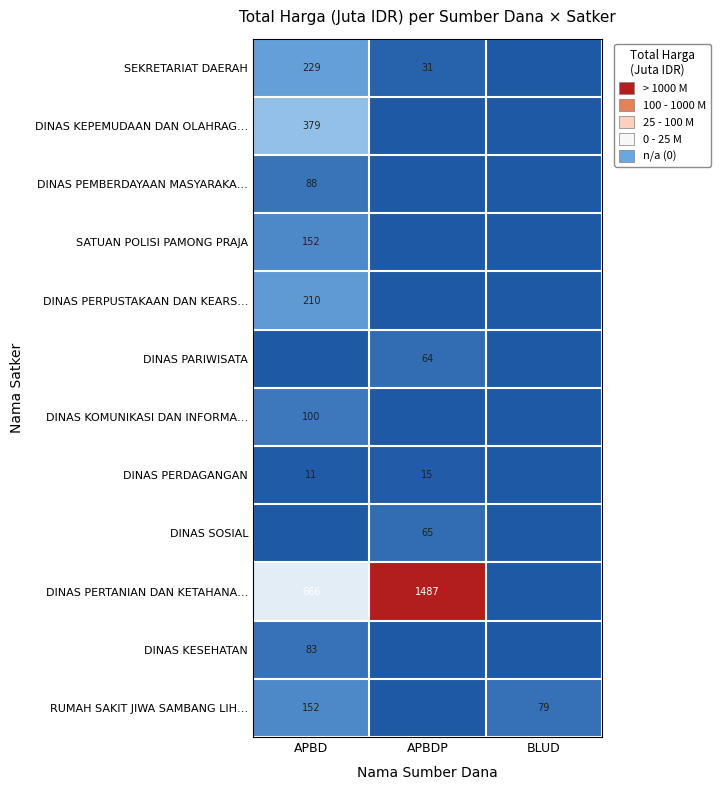

The DINAS KOMUNIKASI DAN INFORMA… series shows 100 at APBD. True or false?

True